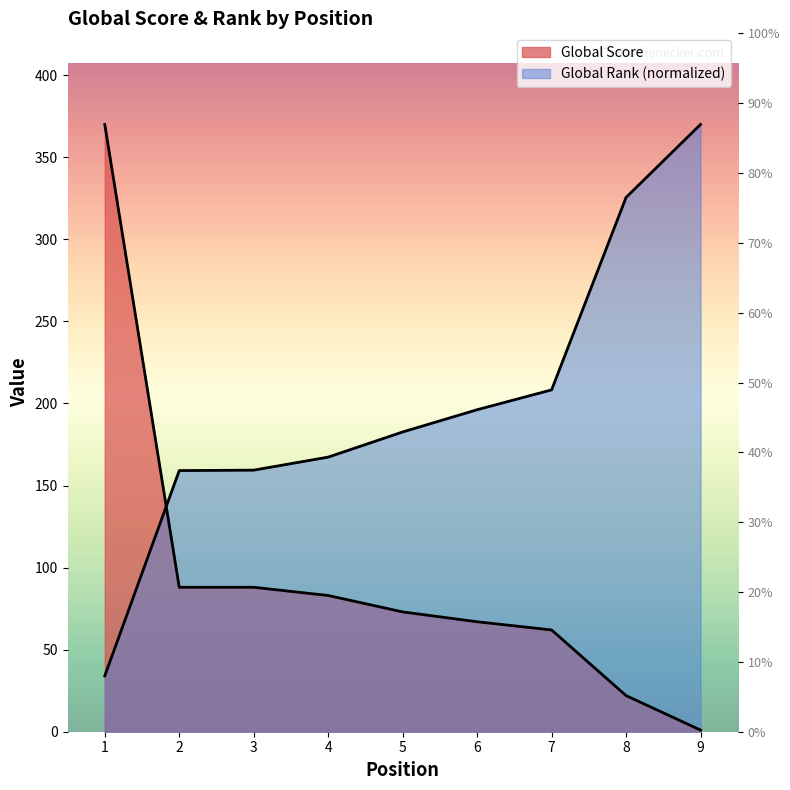

List the labels in order of Global Score value, smallest first.

9, 8, 7, 6, 5, 4, 2, 3, 1